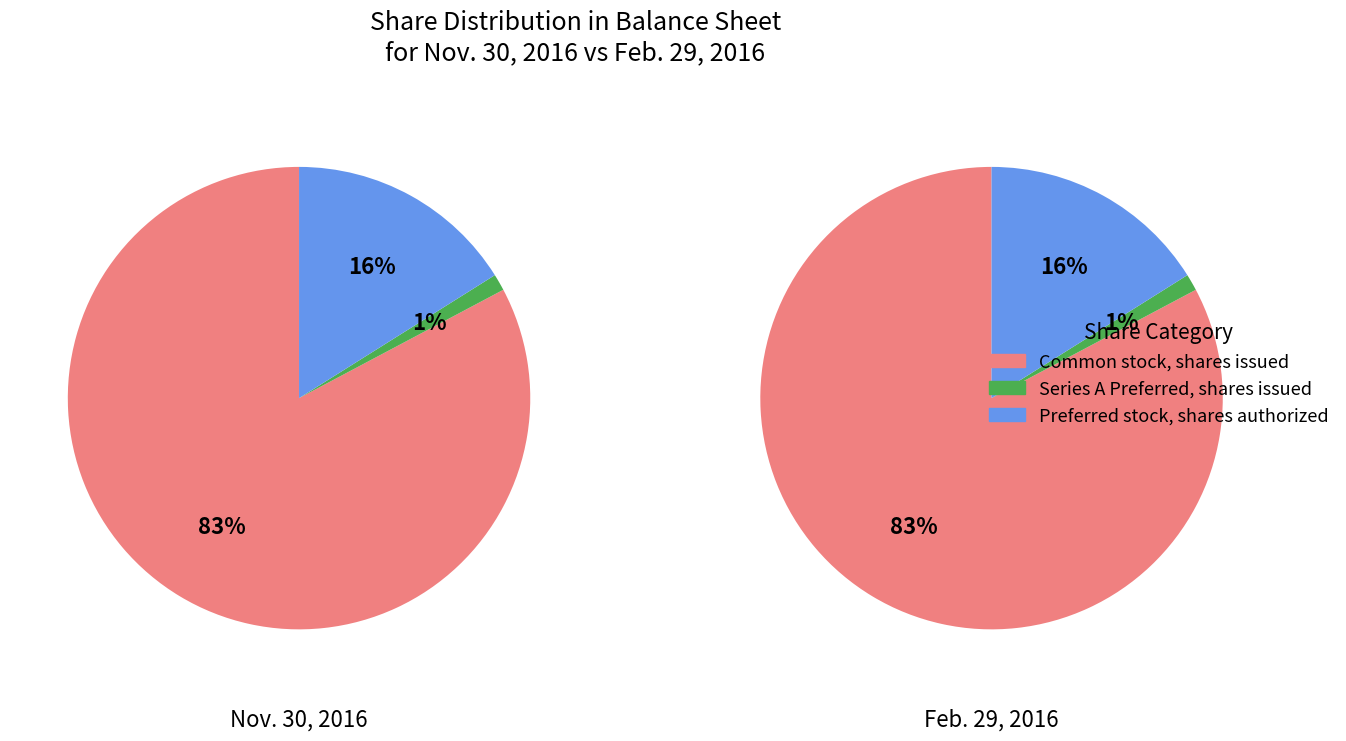

Which series changed the most between Common stock, shares issued and Preferred stock, shares authorized?

Nov. 30, 2016